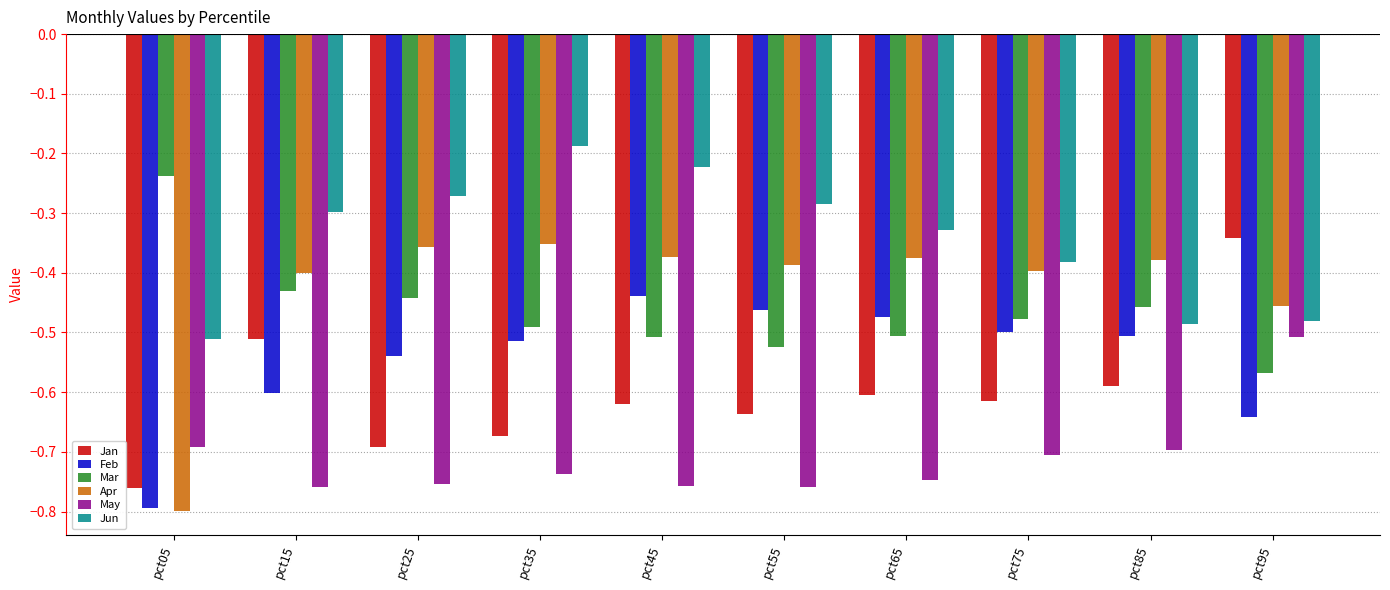

What is the difference between the second highest and second lowest values in the Jun series?

0.3